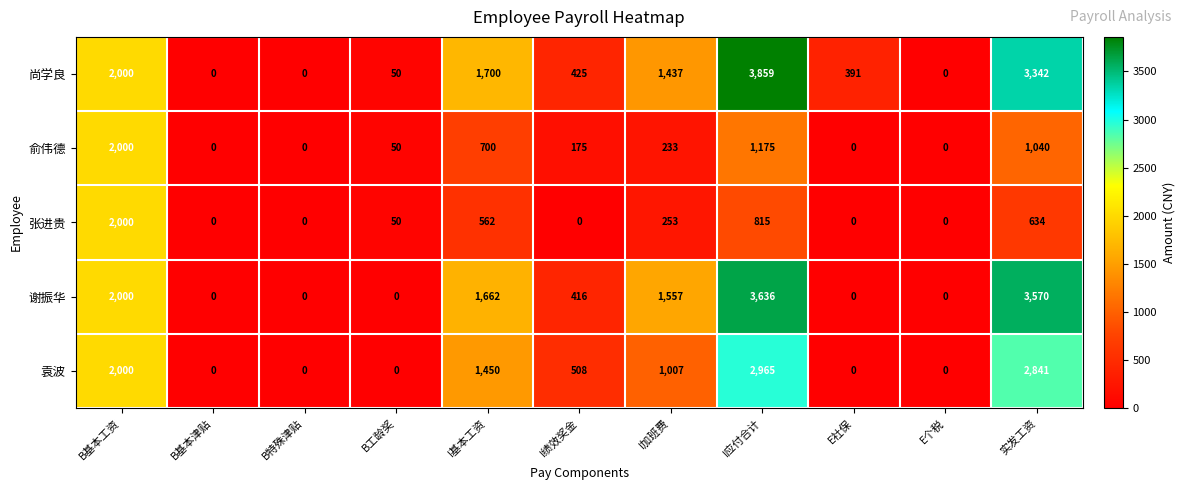

At which label is 张进贵 closest to 1000?

I应付合计